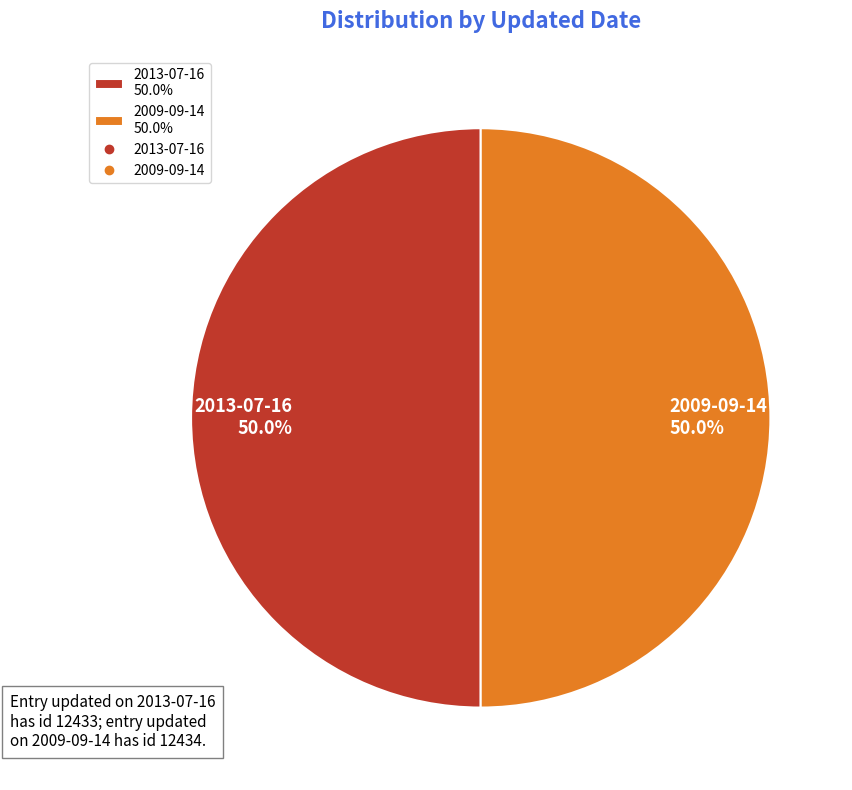

What portion of the pie excludes 2013-07-16?

50.0%